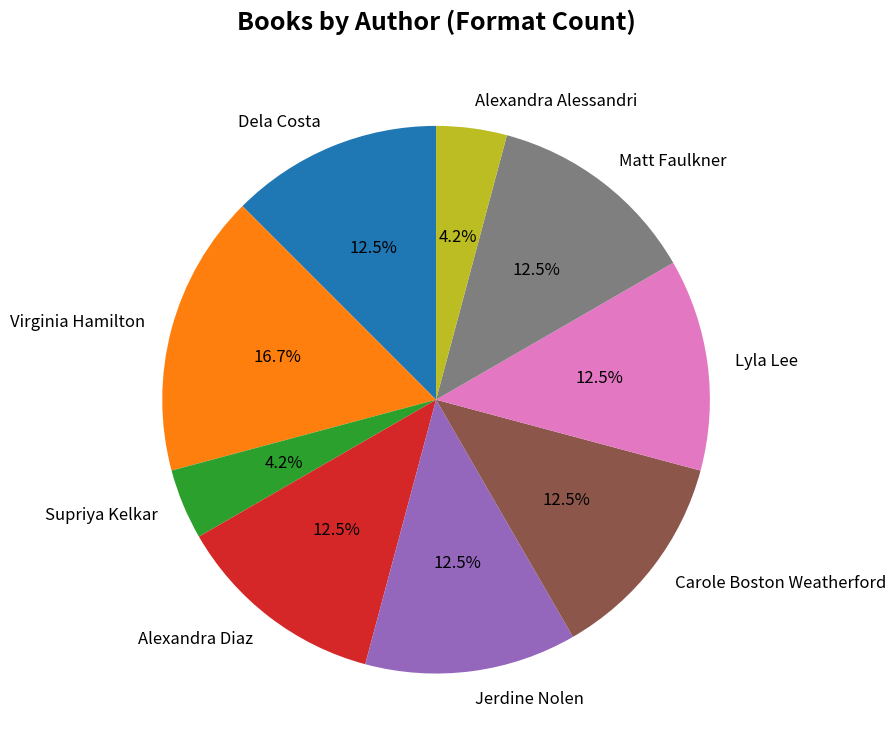

To the nearest percent, what is the average slice percentage?

11%